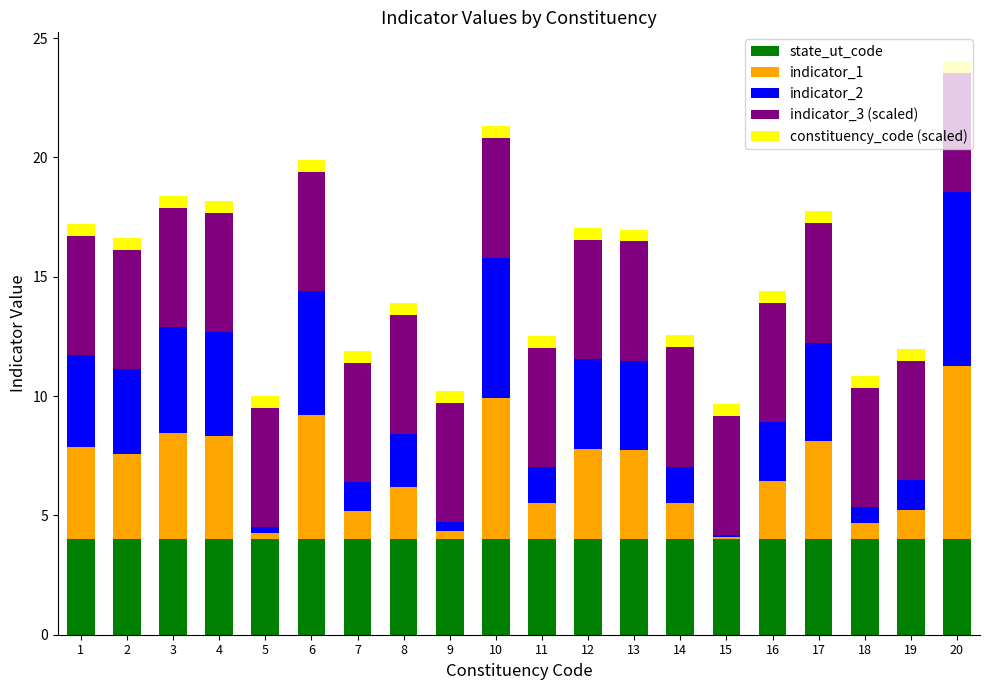

What is the minimum value for state_ut_code?

4.0